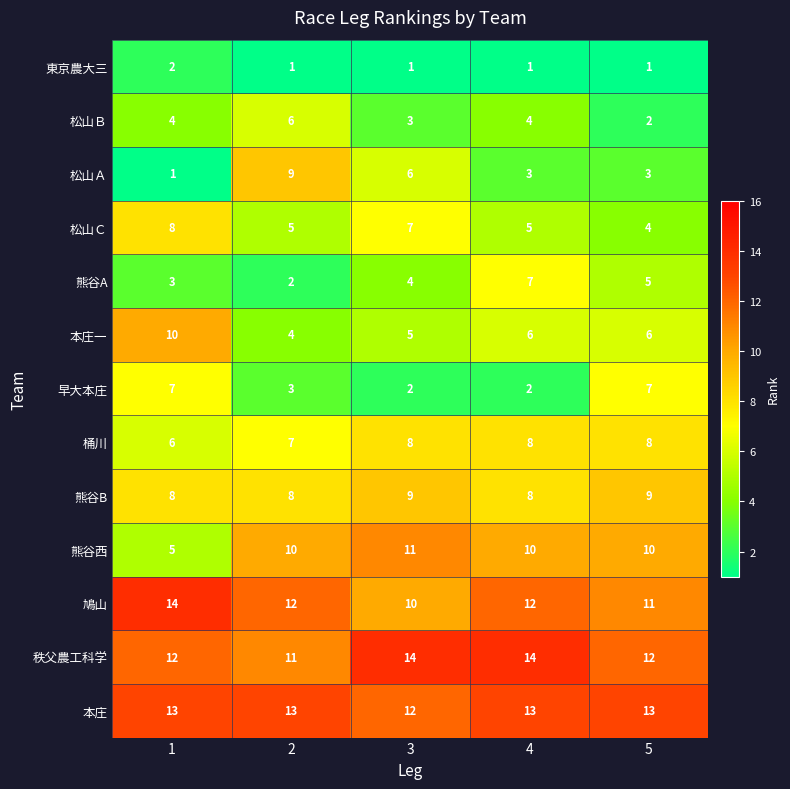

The value of 熊谷西 at 2 is 3. True or false?

False